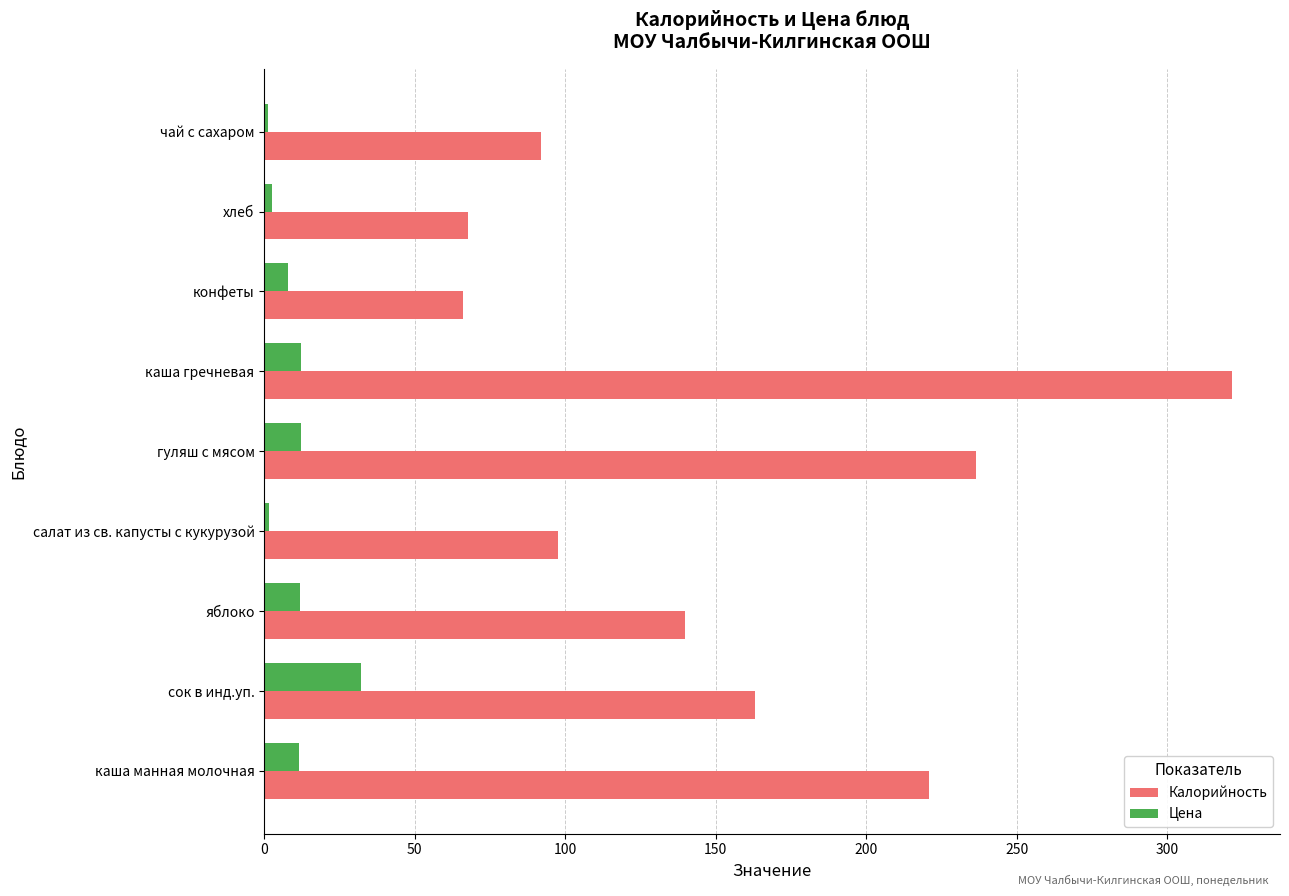

What are all the series names shown in the legend?

Калорийность, Цена